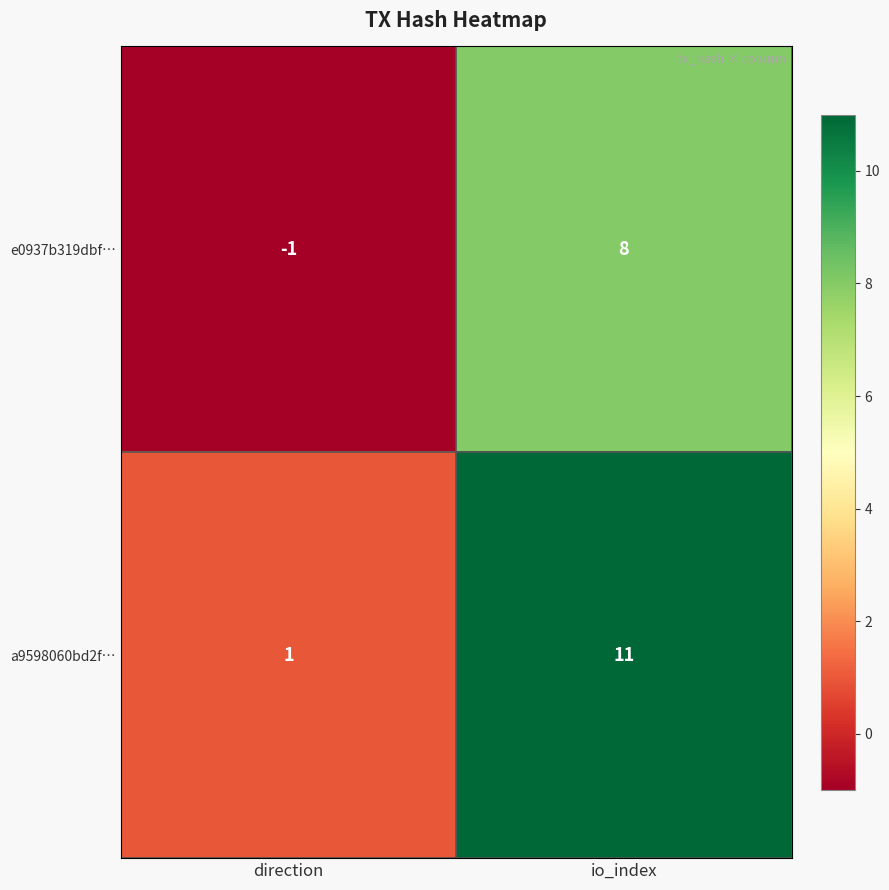

At which category is the sum across all series the highest?

io_index